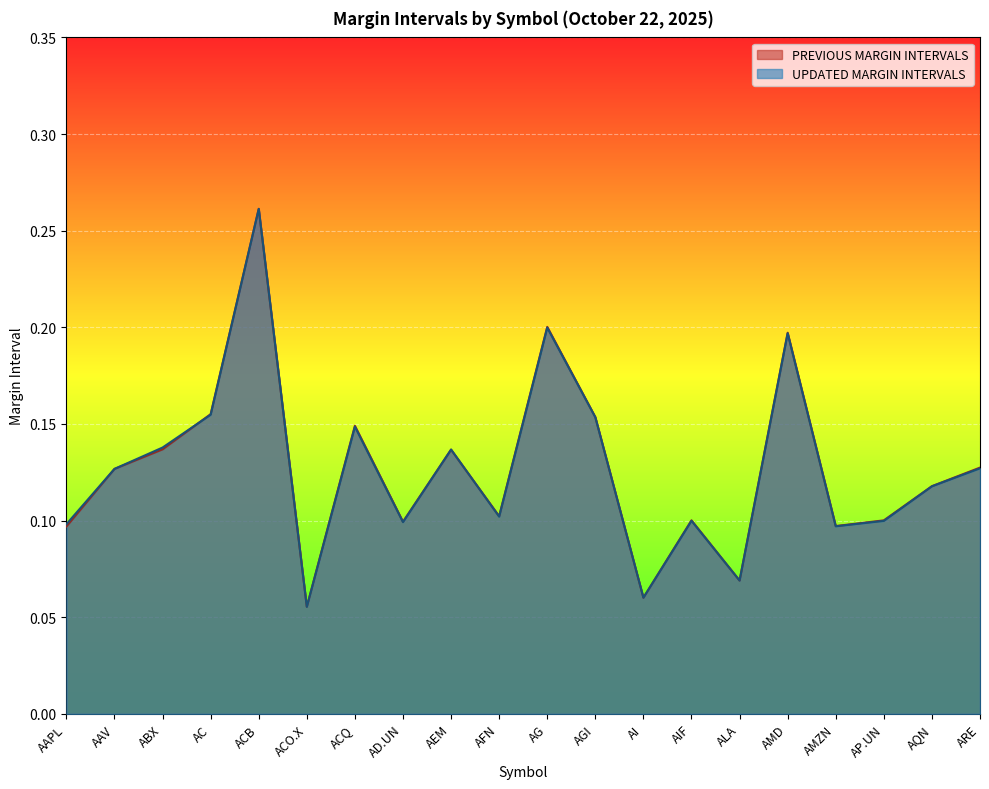

What is the sum of all UPDATED MARGIN INTERVALS values?

2.5